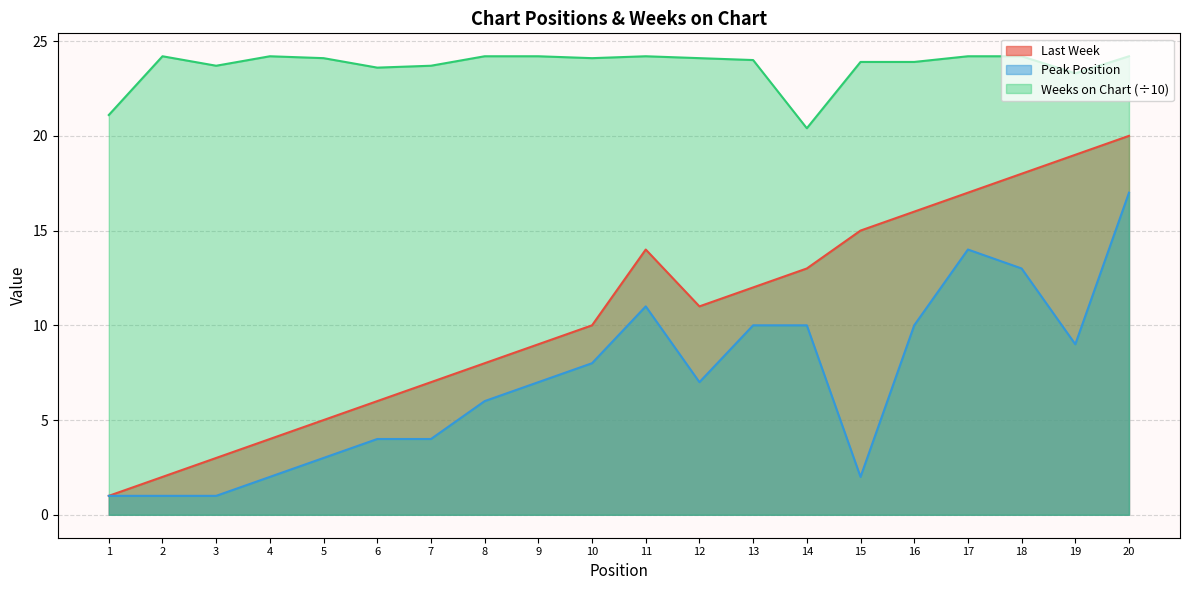

What is the highest value of the Last Week series?

20.0